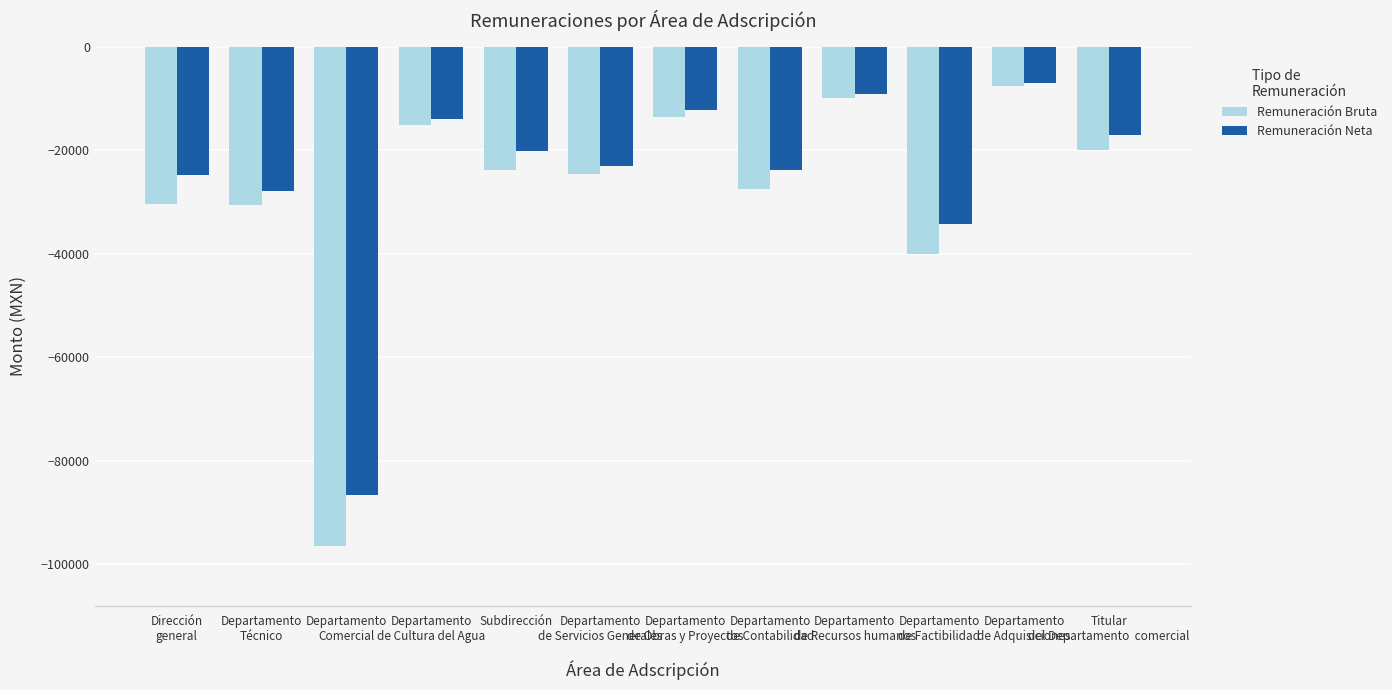

The Remuneración Bruta series shows -5673.4 at Departamento
de Obras y Proyectos. True or false?

False